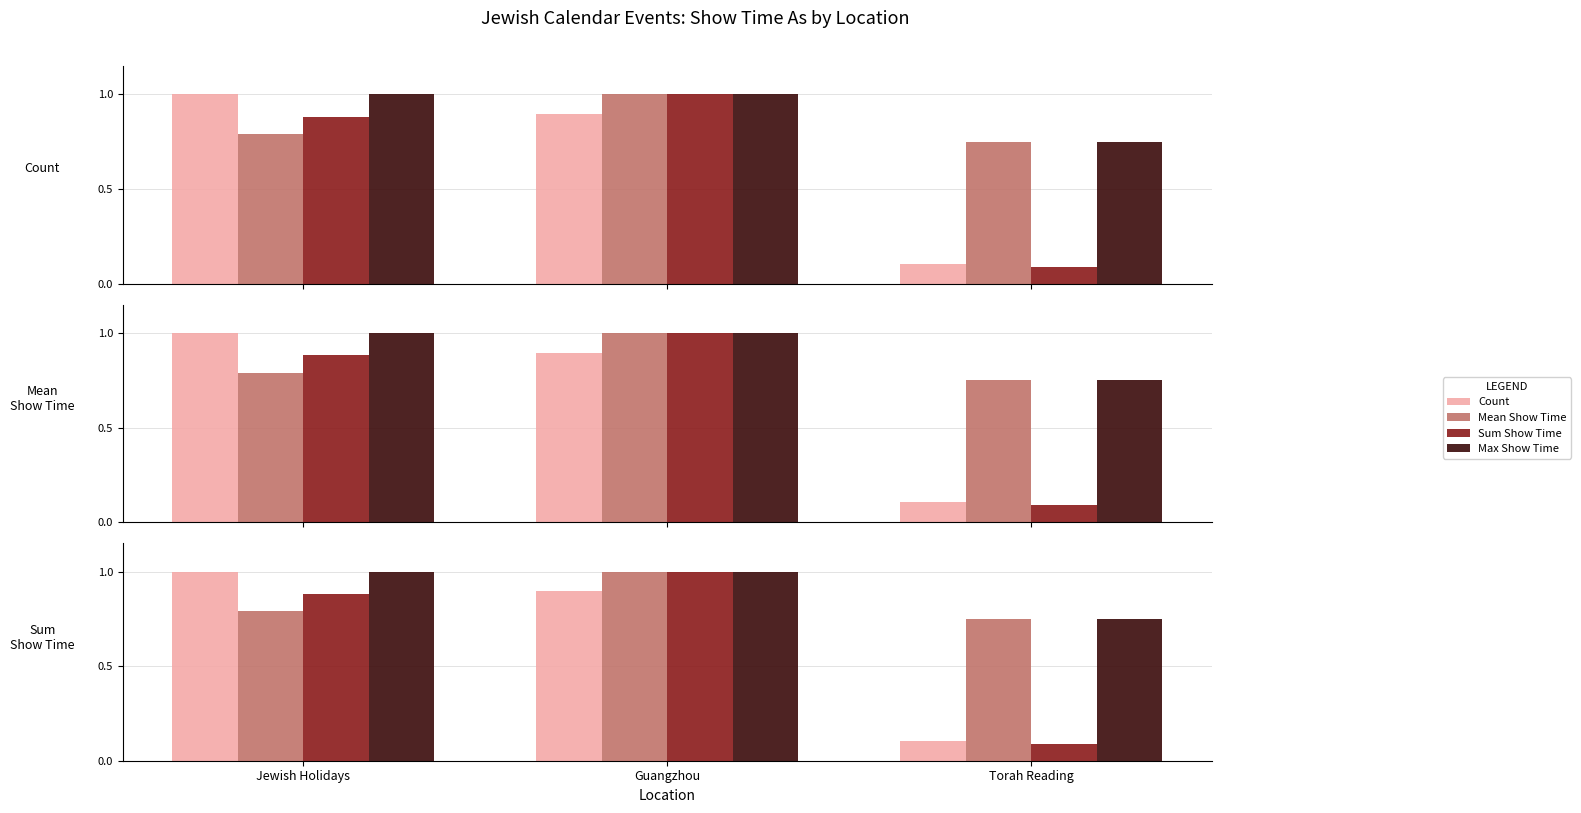

Which category has the lowest value across all series?

Torah Reading